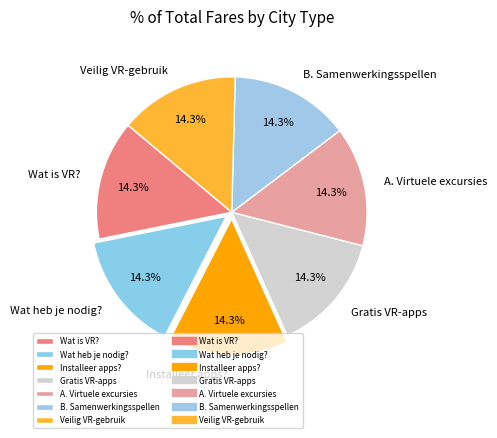

Does B. Samenwerkingsspellen account for over 50% of the chart?

No